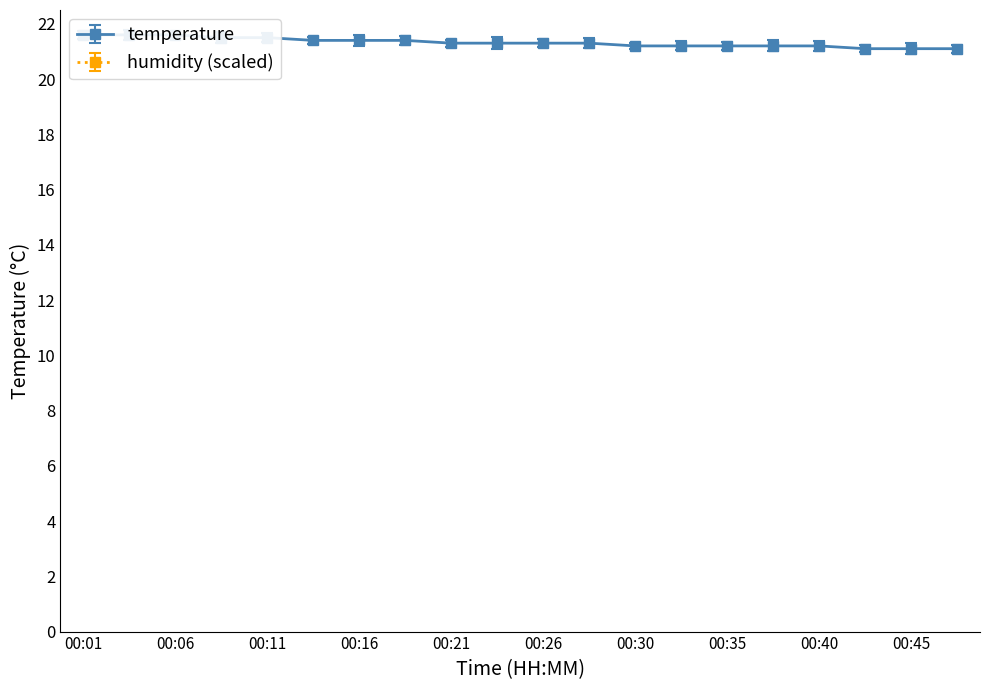

Reading left to right, list all the values displayed in this chart.

temperature: 21.6	21.6	21.6	21.5	21.5	21.4	21.4	21.4	21.3	21.3	21.3	21.3	21.2	21.2	21.2	21.2	21.2	21.1	21.1	21.1
humidity: 38.1	38.1	38.1	38.1	38.1	38.1	38.1	38.2	38.2	38.2	38.2	38.2	38.2	38.2	38.3	38.3	38.3	38.3	38.3	38.3